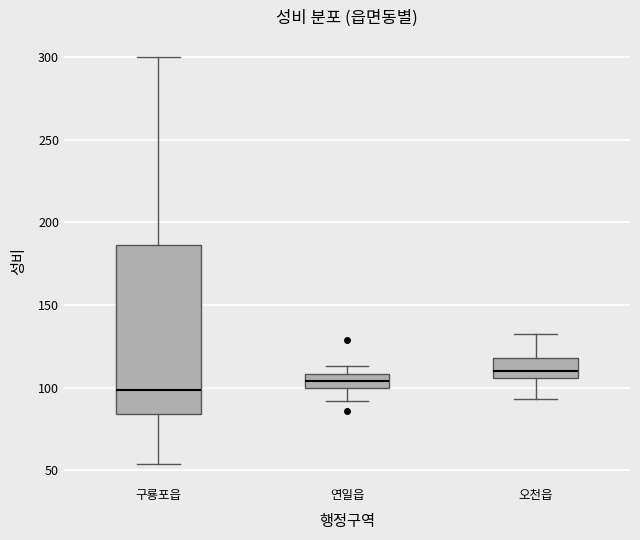

Reading left to right, transcribe this box plot: for each box, give where its median line is, the range the box spans, and where its two whiskers end, as read against the y-axis. The values are not printed on the chart, so give them approximately, as read against the axis.

구룡포읍: median 100, box 85 to 185, whiskers 55 to 300
연일읍: median 105, box 100 to 110, whiskers 90 to 115
오천읍: median 110, box 105 to 120, whiskers 95 to 135